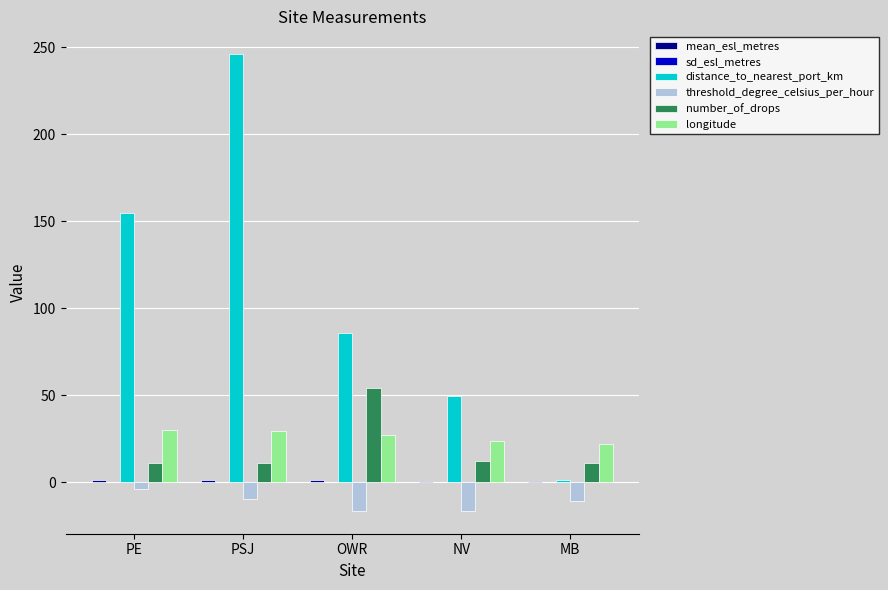

What is the sum of all threshold_degree_celsius_per_hour values?

-57.6